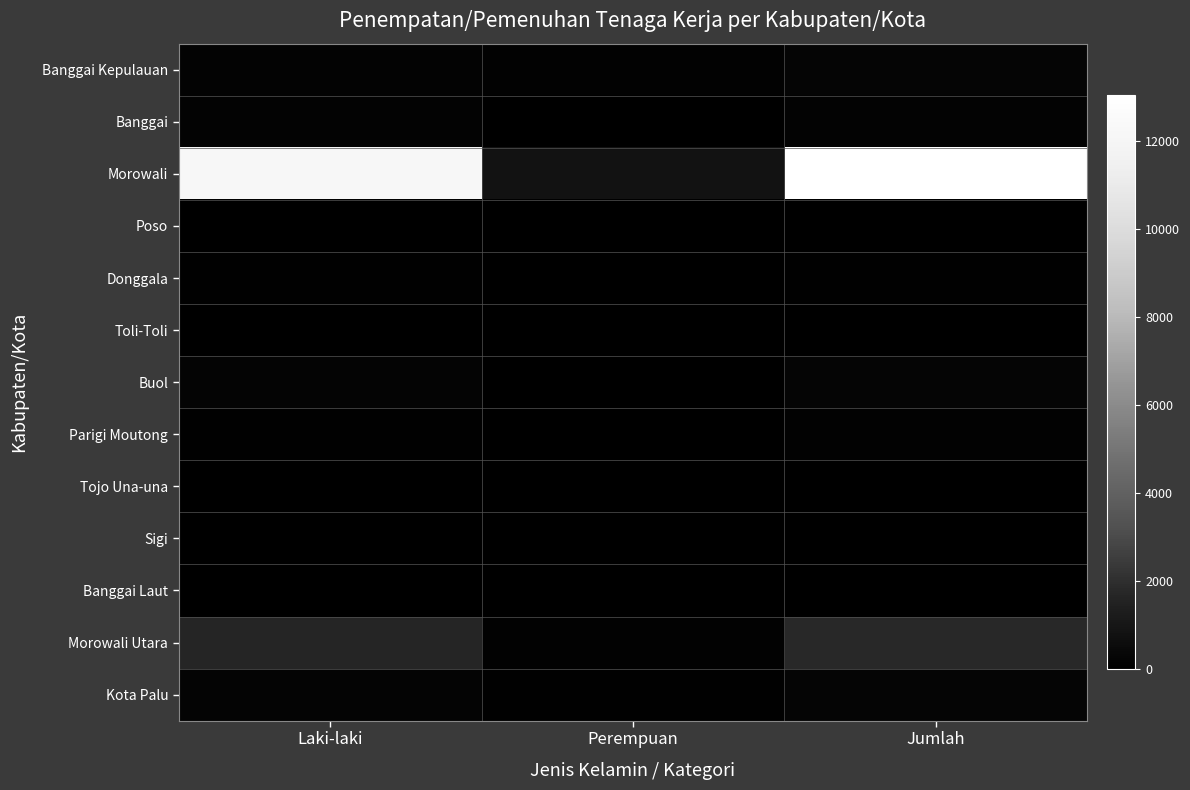

Reading left to right, what are all the values shown in this chart?

Banggai Kepulauan: Laki-laki=156	Perempuan=127	Jumlah=283
Banggai: Laki-laki=168	Perempuan=23	Jumlah=191
Morowali: Laki-laki=12200	Perempuan=839	Jumlah=13039
Poso: Laki-laki=1	Perempuan=0	Jumlah=1
Donggala: Laki-laki=86	Perempuan=8	Jumlah=94
Toli-Toli: Laki-laki=24	Perempuan=13	Jumlah=37
Buol: Laki-laki=238	Perempuan=30	Jumlah=268
Parigi Moutong: Laki-laki=81	Perempuan=46	Jumlah=127
Tojo Una-una: Laki-laki=29	Perempuan=10	Jumlah=39
Sigi: Laki-laki=11	Perempuan=1	Jumlah=12
Banggai Laut: Laki-laki=0	Perempuan=0	Jumlah=0
Morowali Utara: Laki-laki=1666	Perempuan=115	Jumlah=1781
Kota Palu: Laki-laki=208	Perempuan=87	Jumlah=295